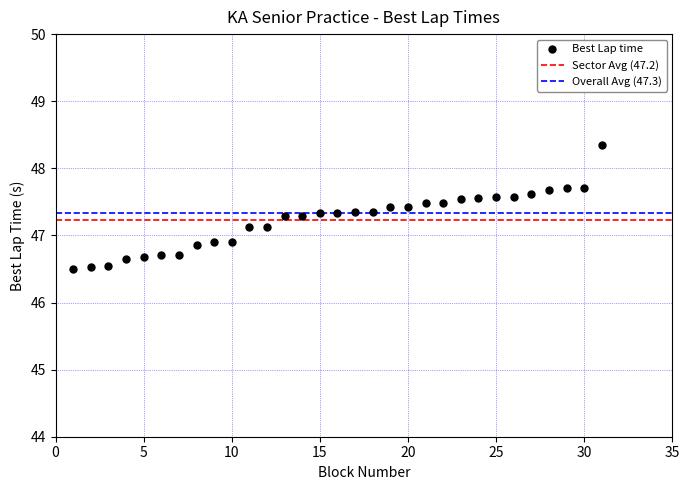

What is the range of X values (max minus min)?

30.0